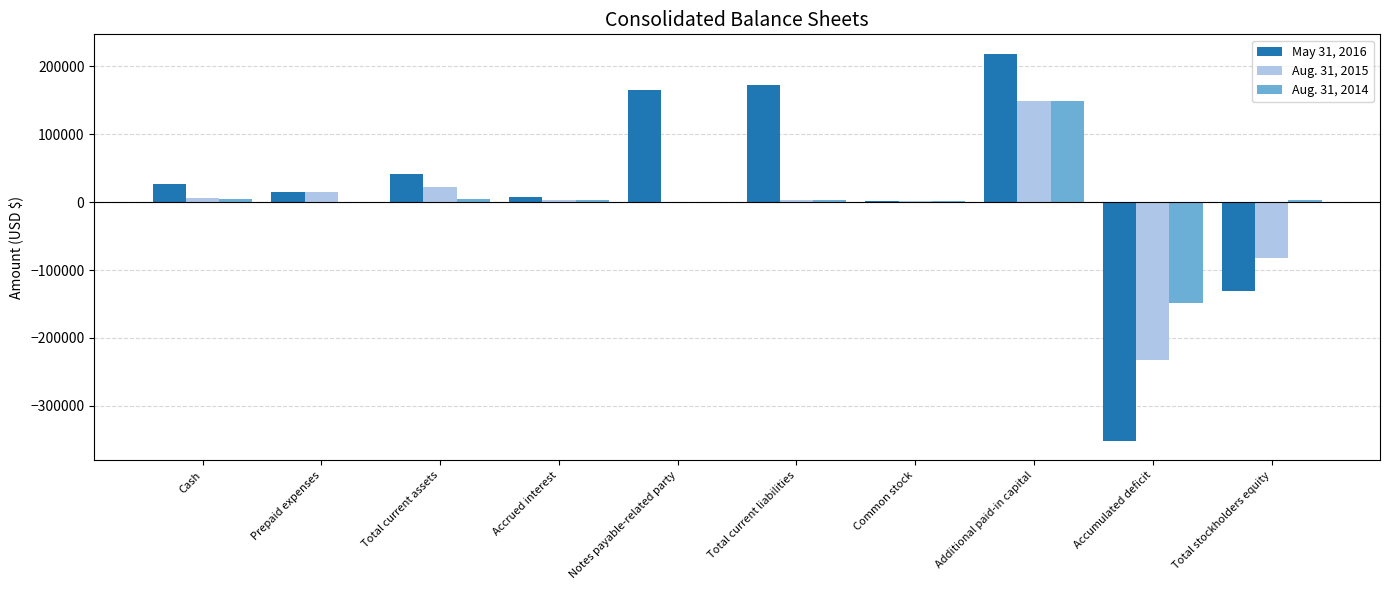

The value of May 31, 2016 at Notes payable-related party is 164734. True or false?

True